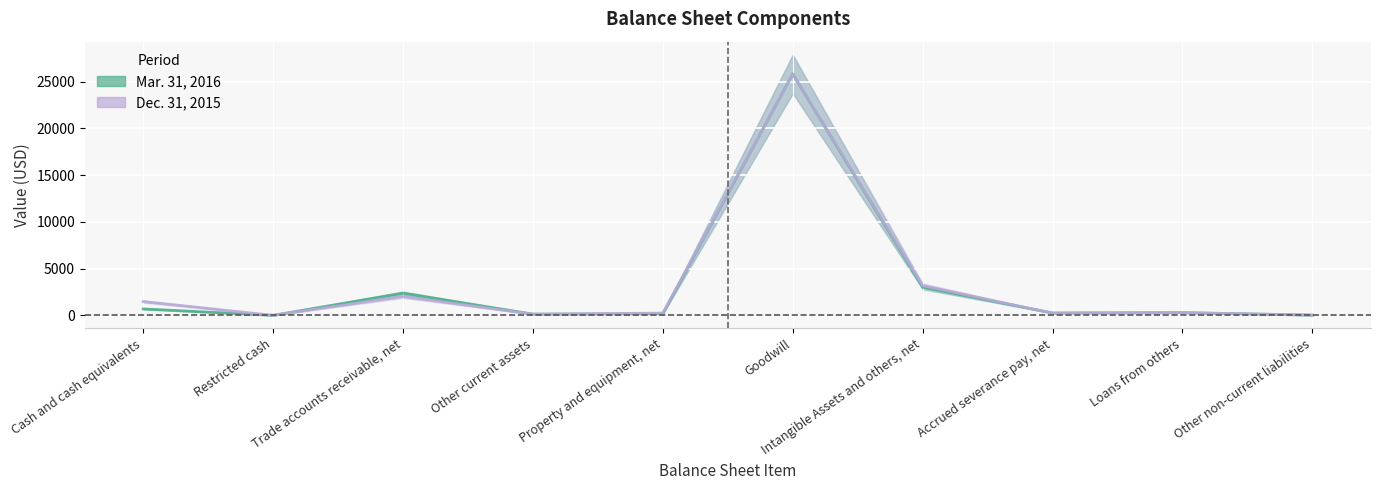

How many lines are shown in the chart?

2